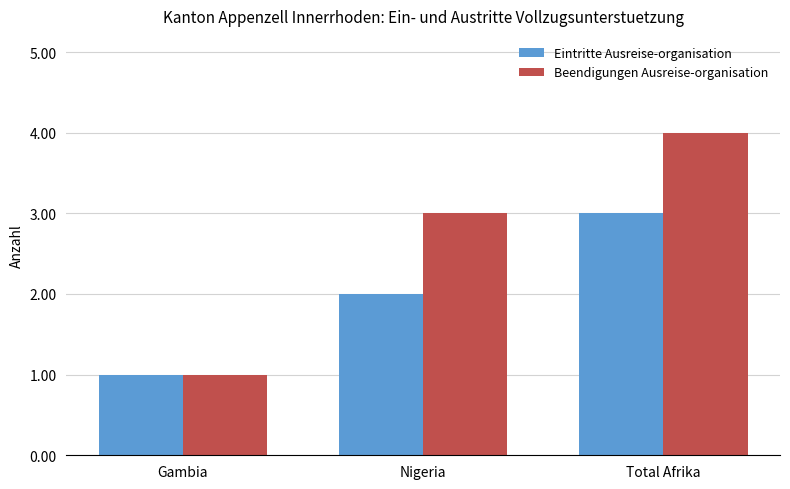

What is the label of the 1st bar from the right?

Total Afrika